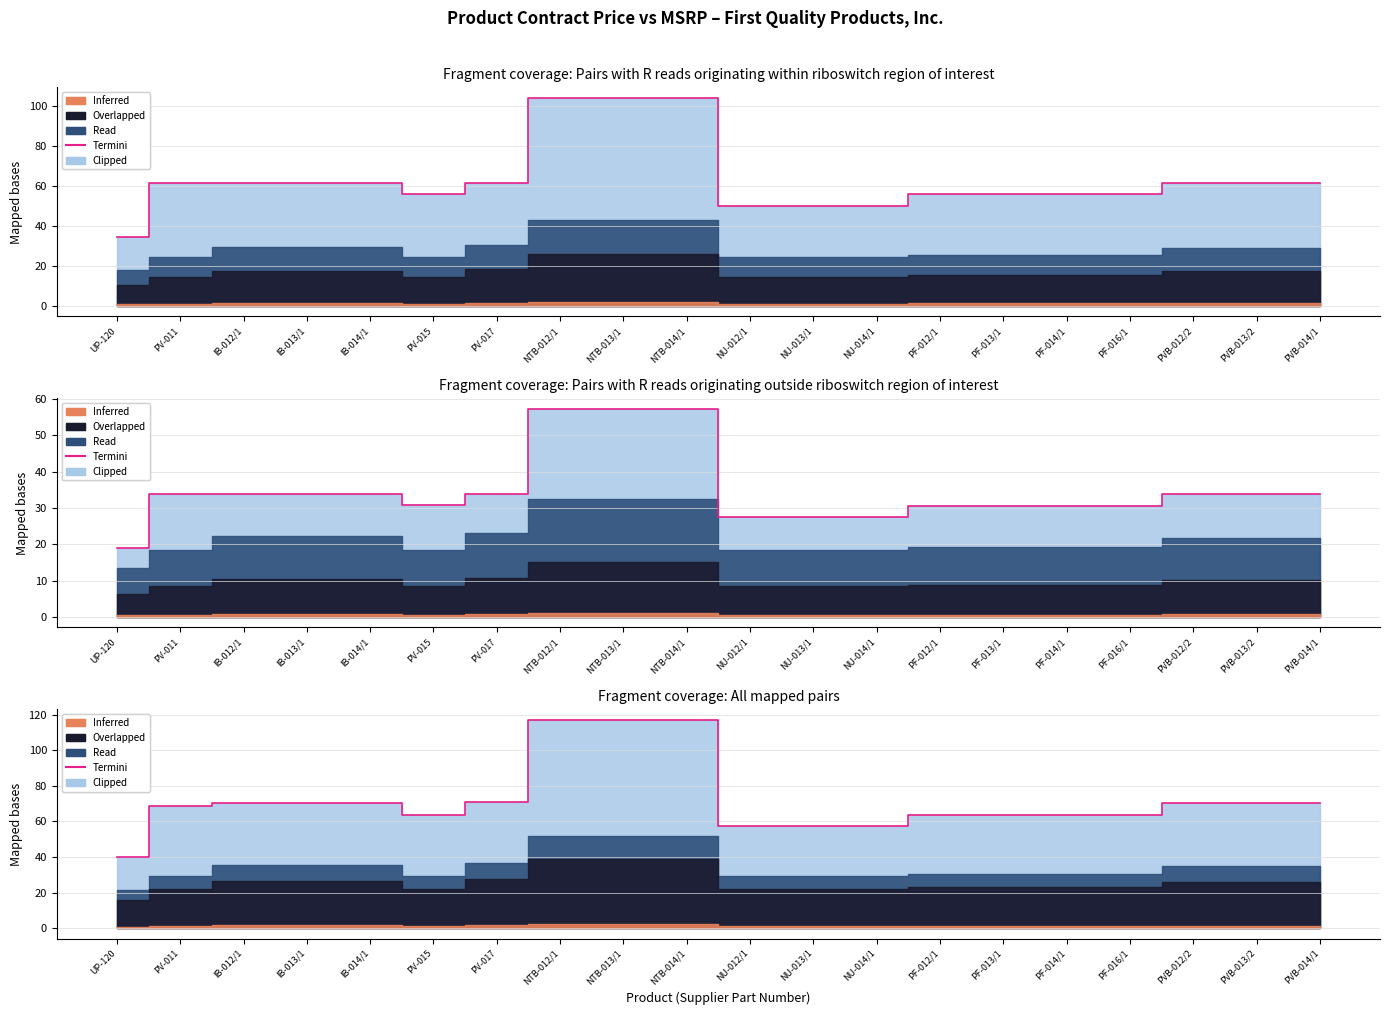

Reading left to right, list all the values displayed in this chart.

UP-120=40.0	PV-011=68.9	IB-012/1=70.4	IB-013/1=70.4	IB-014/1=70.4	PV-015=63.5	PV-017=70.7	NTB-012/1=117.1	NTB-013/1=117.1	NTB-014/1=117.1	NU-012/1=57.3	NU-013/1=57.3	NU-014/1=57.3	PF-012/1=63.4	PF-013/1=63.4	PF-014/1=63.4	PF-016/1=63.4	PVB-012/2=70.2	PVB-013/2=70.2	PVB-014/1=70.2